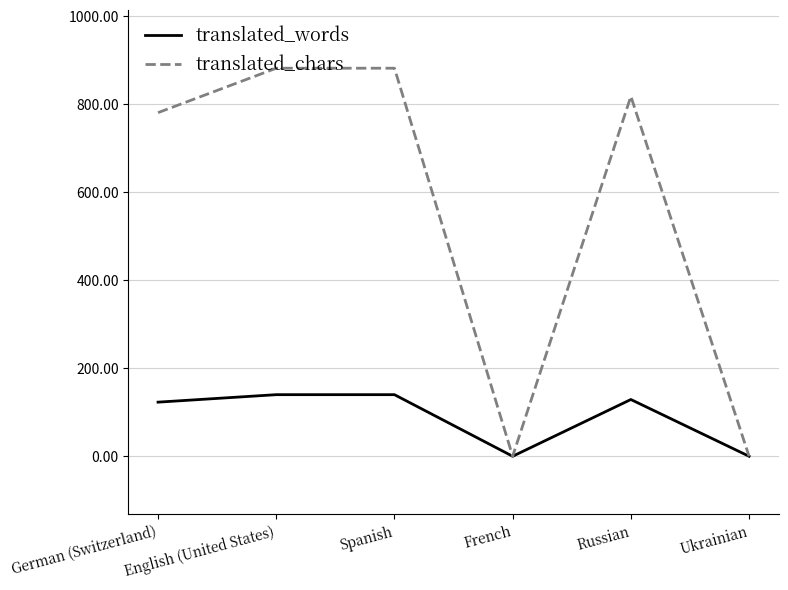

Which series has the widest spread of values?

translated_chars